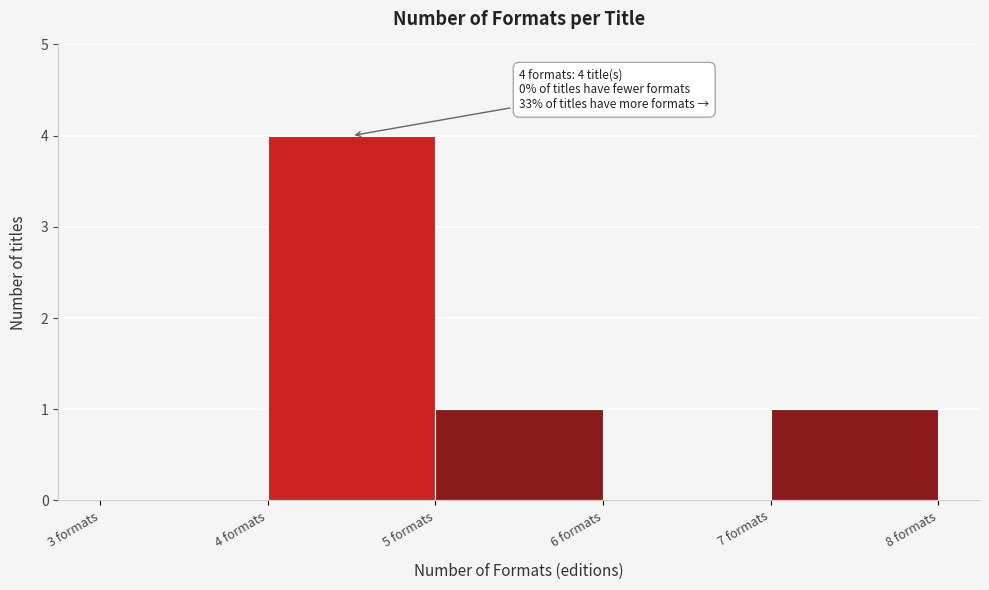

Over which range of the x-axis is the bar tallest?

4 to 5